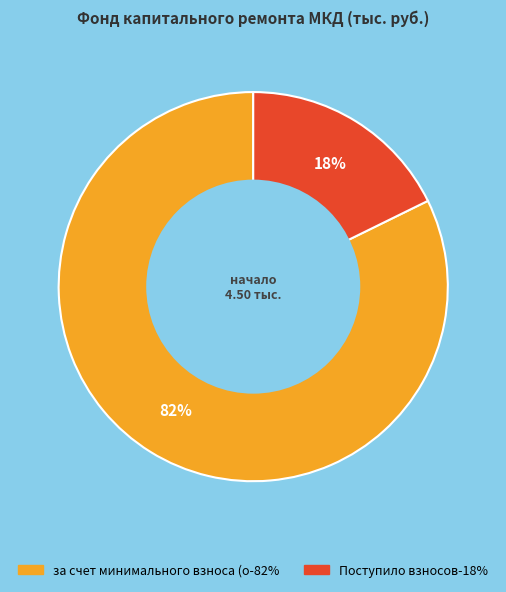

To the nearest percent, what is the average slice percentage?

50%